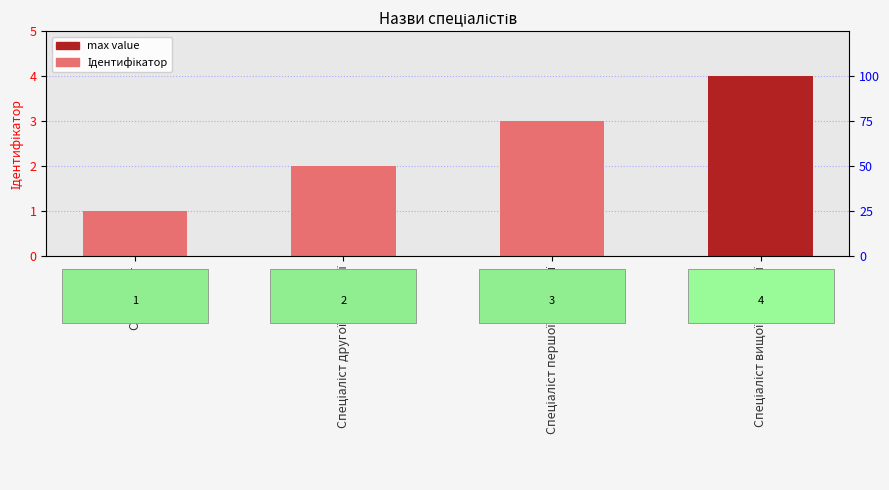

Which label corresponds to the smallest value in the chart?

Спеціаліст